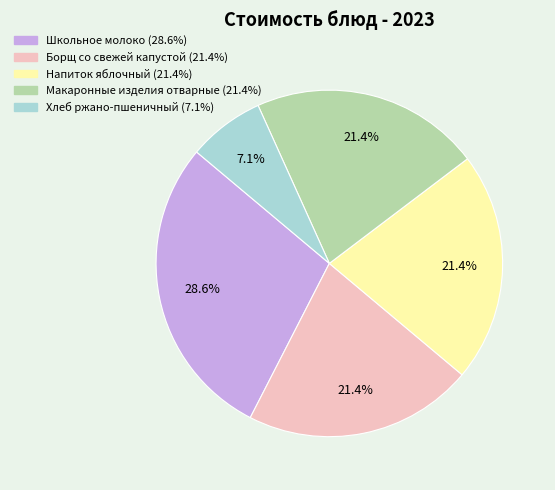

Approximately how many times larger is the value at Хлеб ржано-пшеничный compared to Борщ со свежей капустой?

0.3